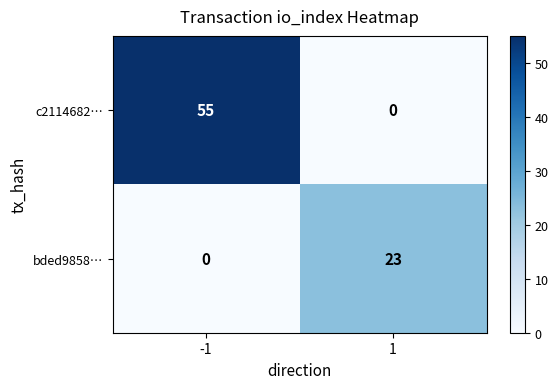

At which category is the sum across all series the highest?

-1